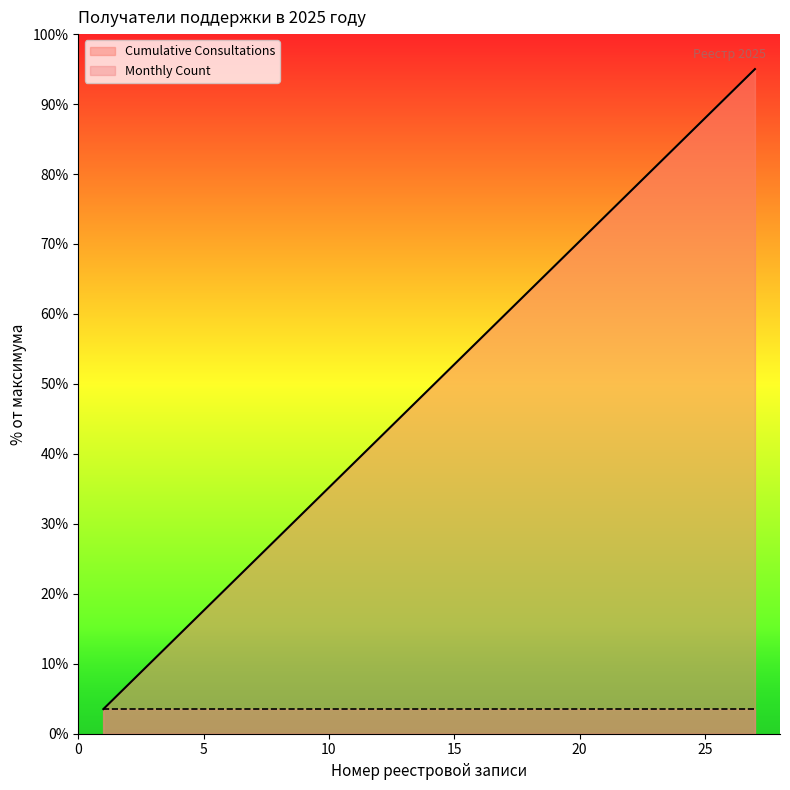

Rank the categories by value from lowest to highest.

1, 2, 3, 4, 5, 6, 7, 8, 9, 10, 11, 12, 13, 14, 15, 16, 17, 18, 19, 20, 21, 22, 23, 24, 25, 26, 27